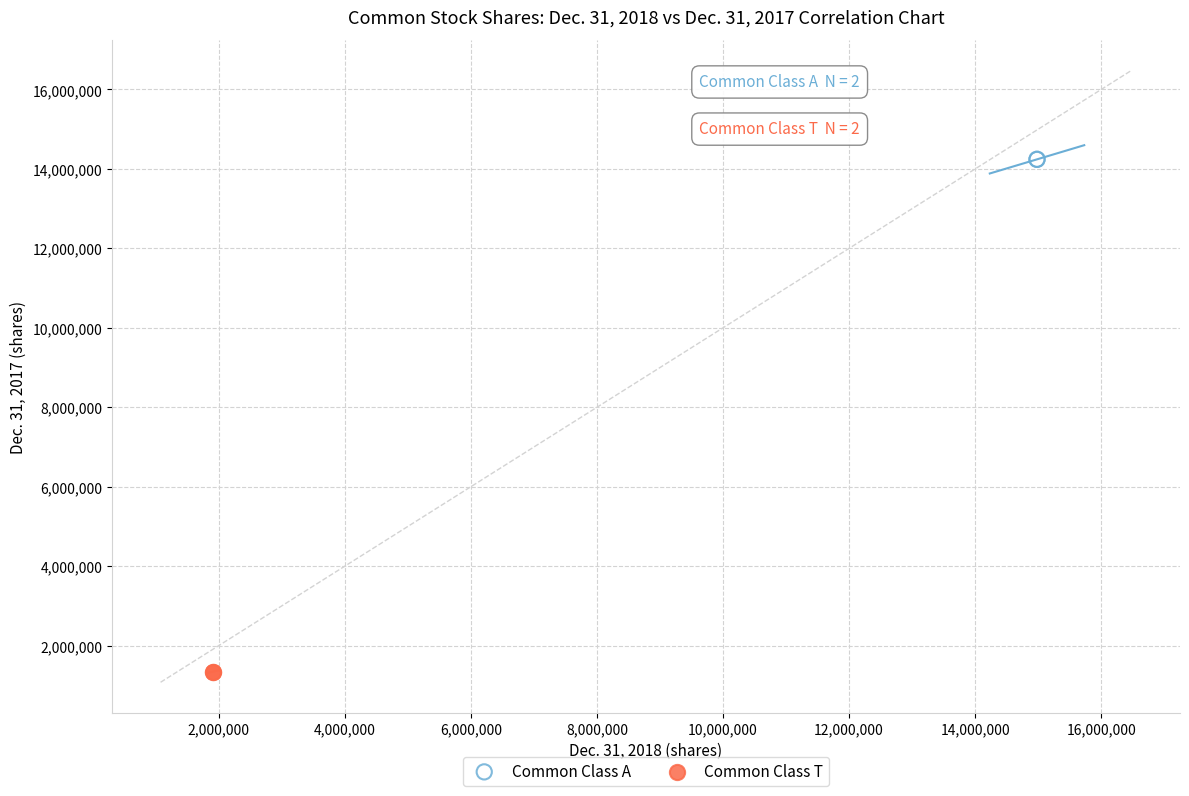

What are all the series names shown in the legend?

Common Class A, Common Class T